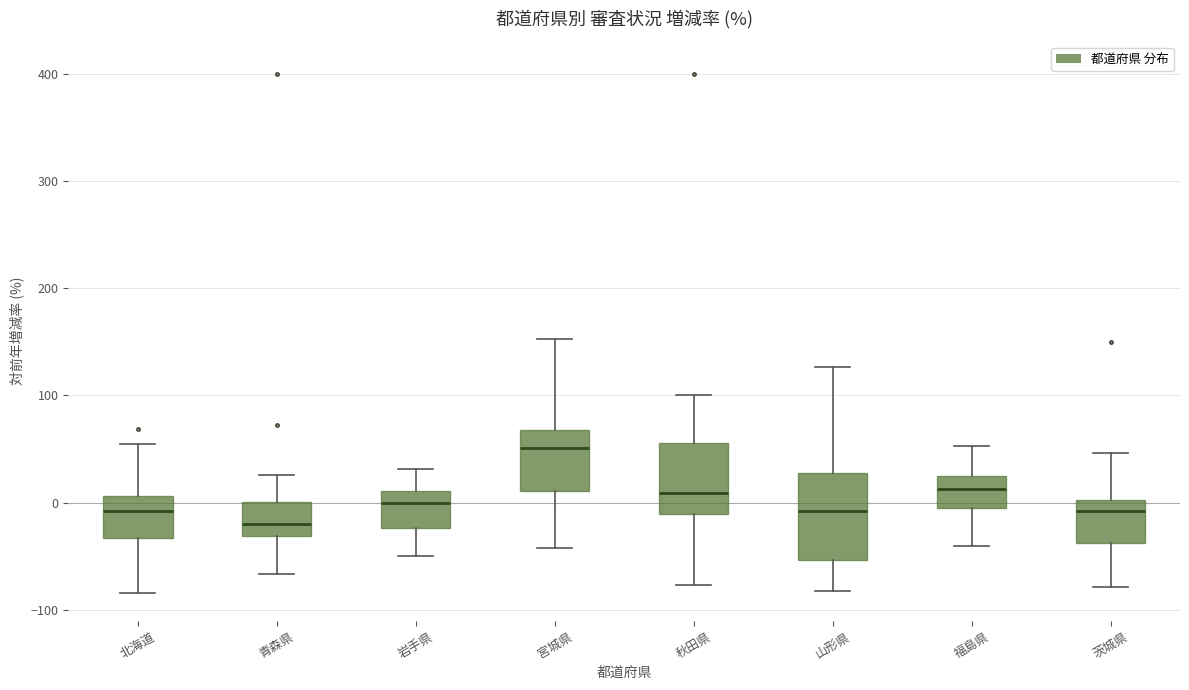

Where is the lower edge of the box for 青森県 on the y-axis? The values are not printed on the chart, so give them approximately, as read against the axis.

-30